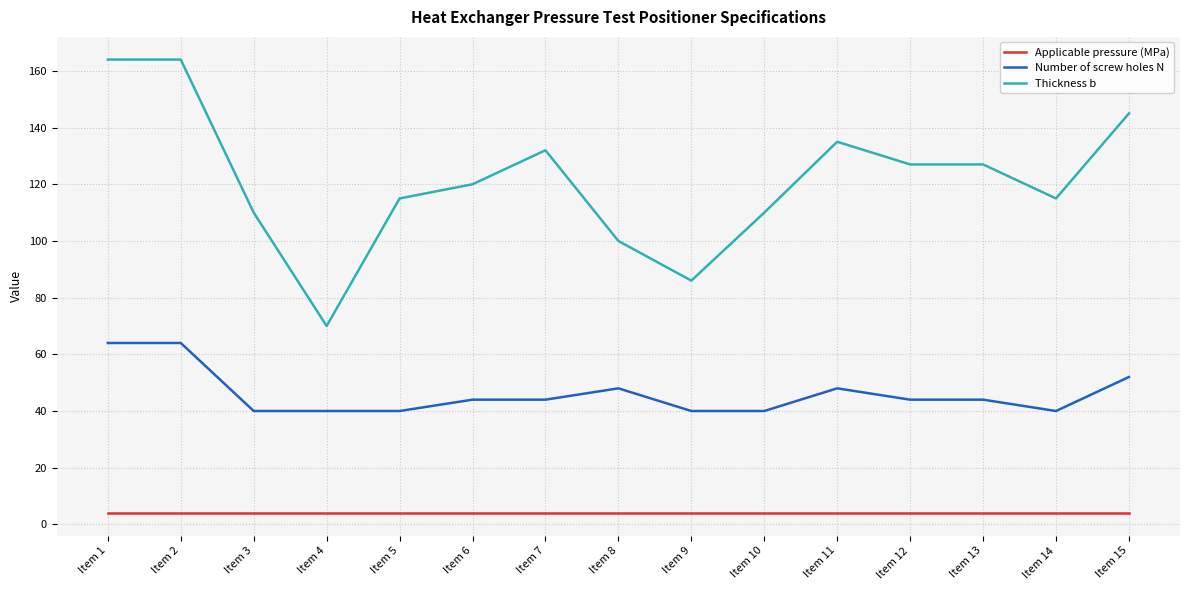

What is the maximum value shown in the chart?

164